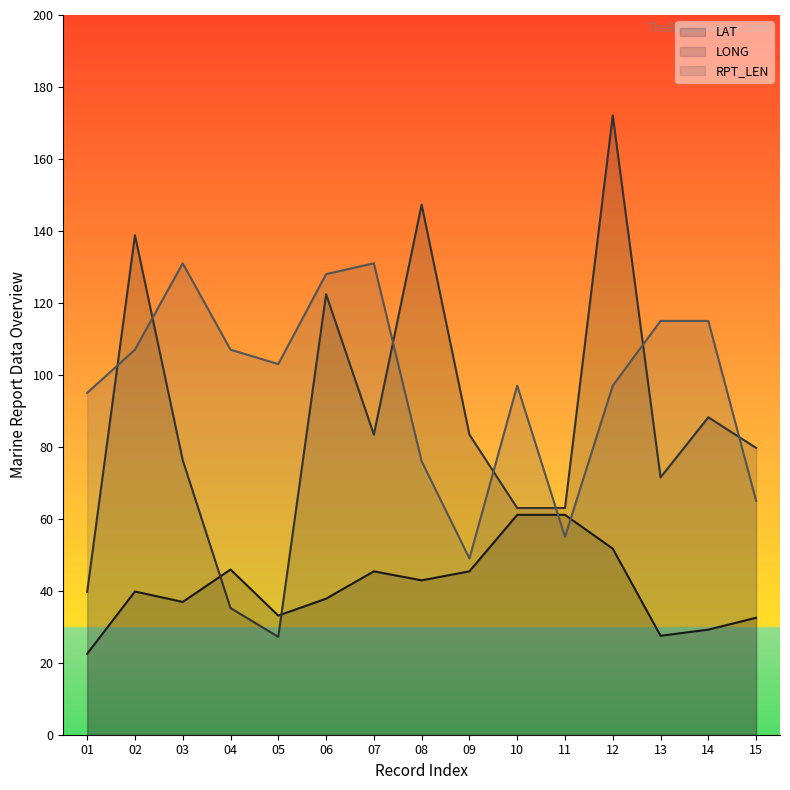

Reading left to right, transcribe all the data shown in this chart.

LAT: 01=22.5	02=39.8	03=36.9	04=45.9	05=33.1	06=37.8	07=45.4	08=42.9	09=45.4	10=61.1	11=61.1	12=51.7	13=27.5	14=29.2	15=32.5
LONG: 01=39.7	02=138.8	03=76.3	04=35.2	05=27.2	06=122.4	07=83.4	08=147.3	09=83.4	10=63.0	11=63.0	12=172.1	13=71.5	14=88.2	15=79.7
RPT_LEN: 01=95.0	02=107.0	03=131.0	04=107.0	05=103.0	06=128.0	07=131.0	08=76.0	09=49.0	10=97.0	11=55.0	12=97.0	13=115.0	14=115.0	15=65.0